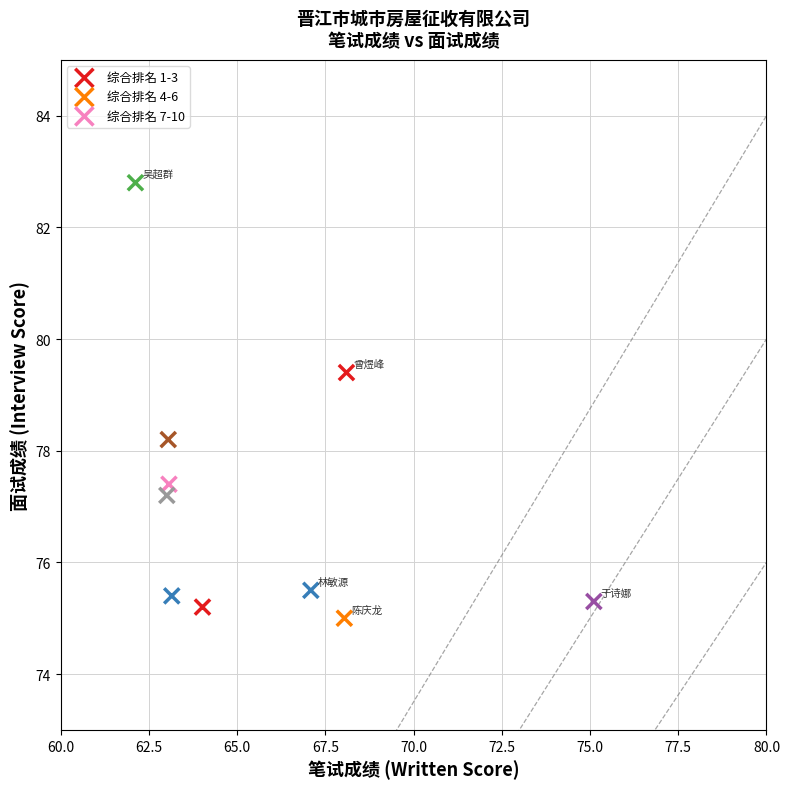

Which series has the widest spread of Y values?

综合排名 1-3